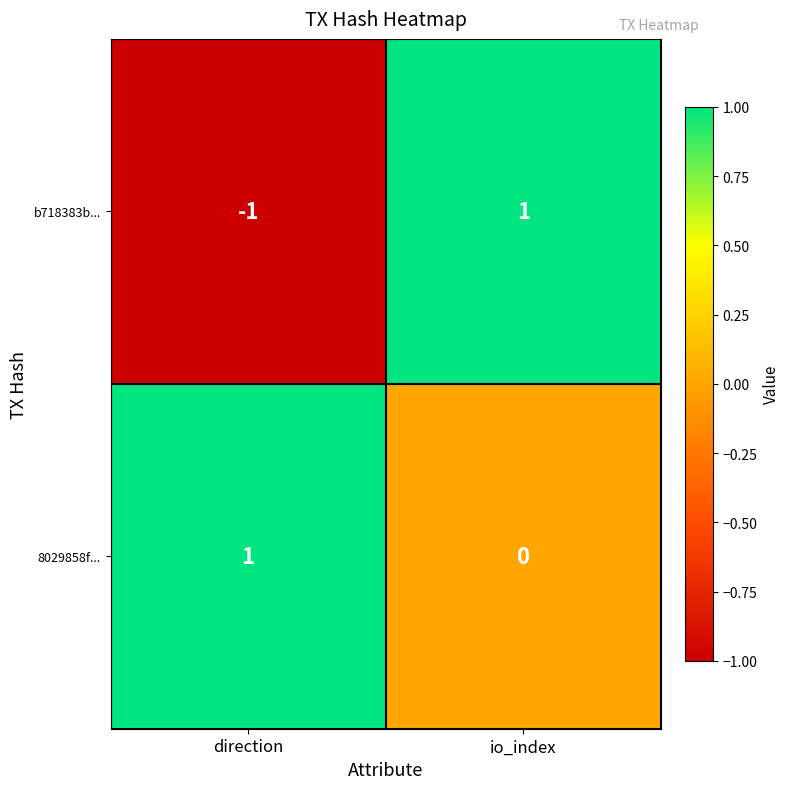

Rank the series by their average value, from lowest to highest.

b718383b..., 8029858f...